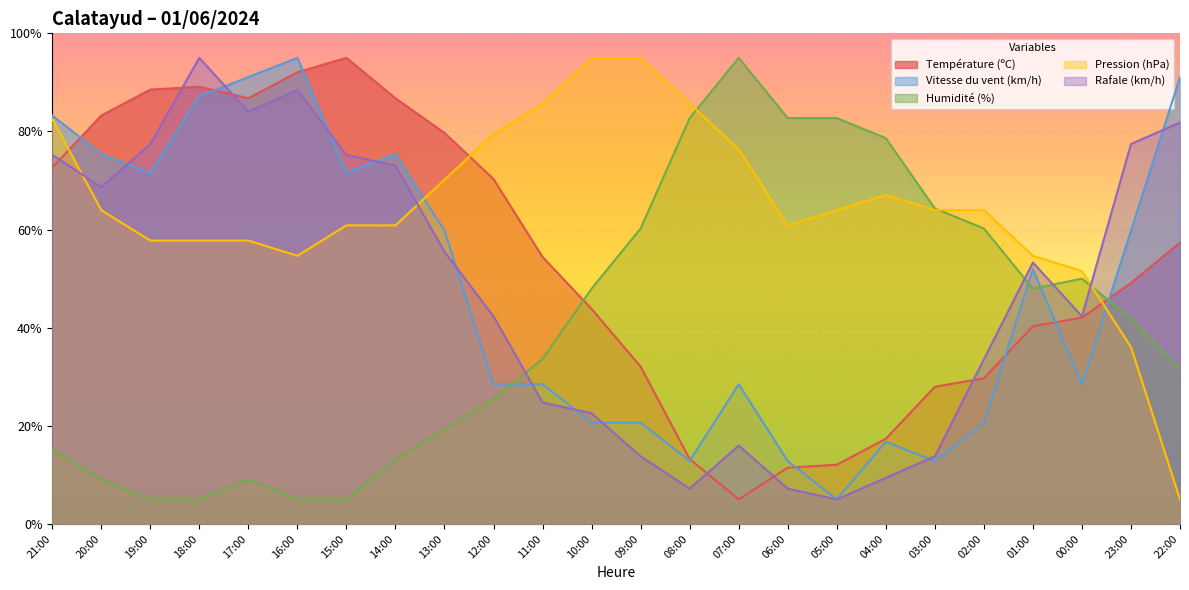

What position from the left is 21:00?

1